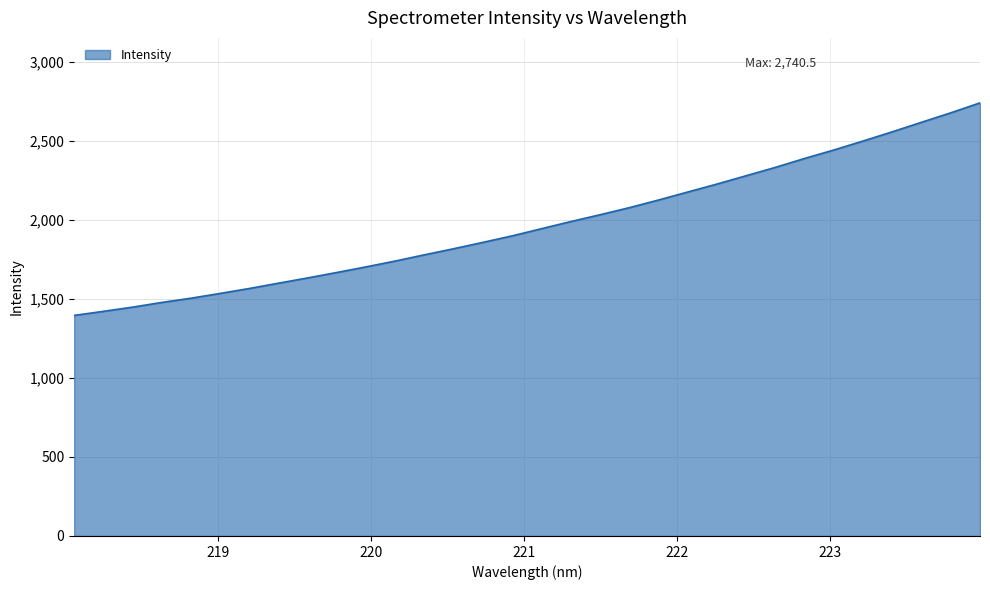

What is the minimum value shown in the chart?

1395.8